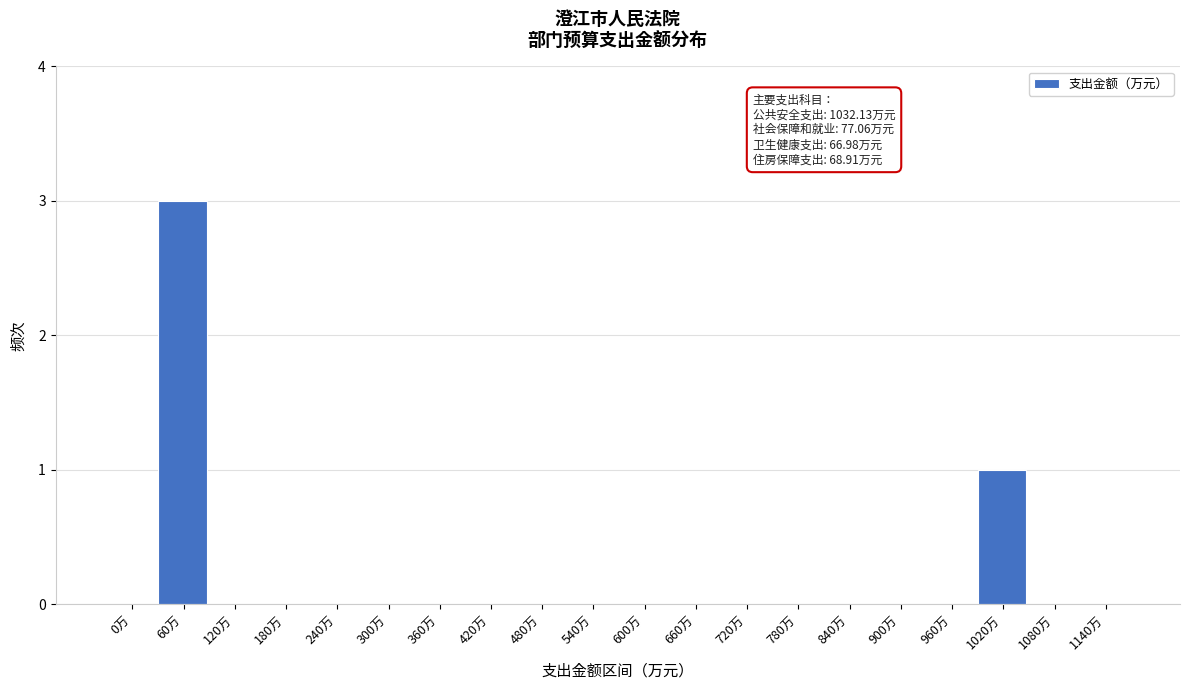

Reading right to left, extract all data points from this chart.

1140万=0	1080万=0	1020万=1	960万=0	900万=0	840万=0	780万=0	720万=0	660万=0	600万=0	540万=0	480万=0	420万=0	360万=0	300万=0	240万=0	180万=0	120万=0	60万=3	0万=0